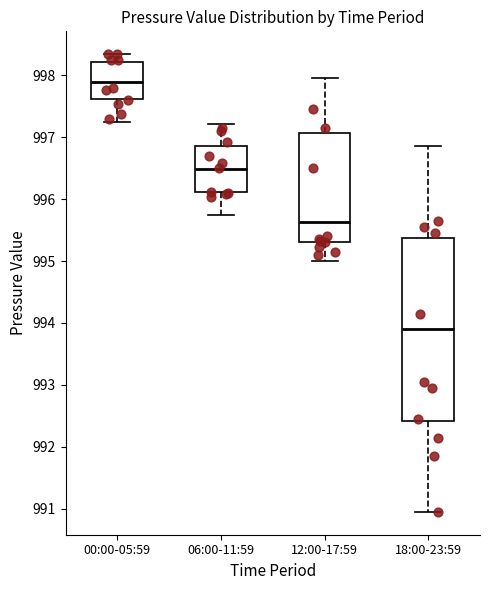

Where does the lower whisker of the box for 18:00-23:59 end on the y-axis? The values are not printed on the chart, so give them approximately, as read against the axis.

991.0